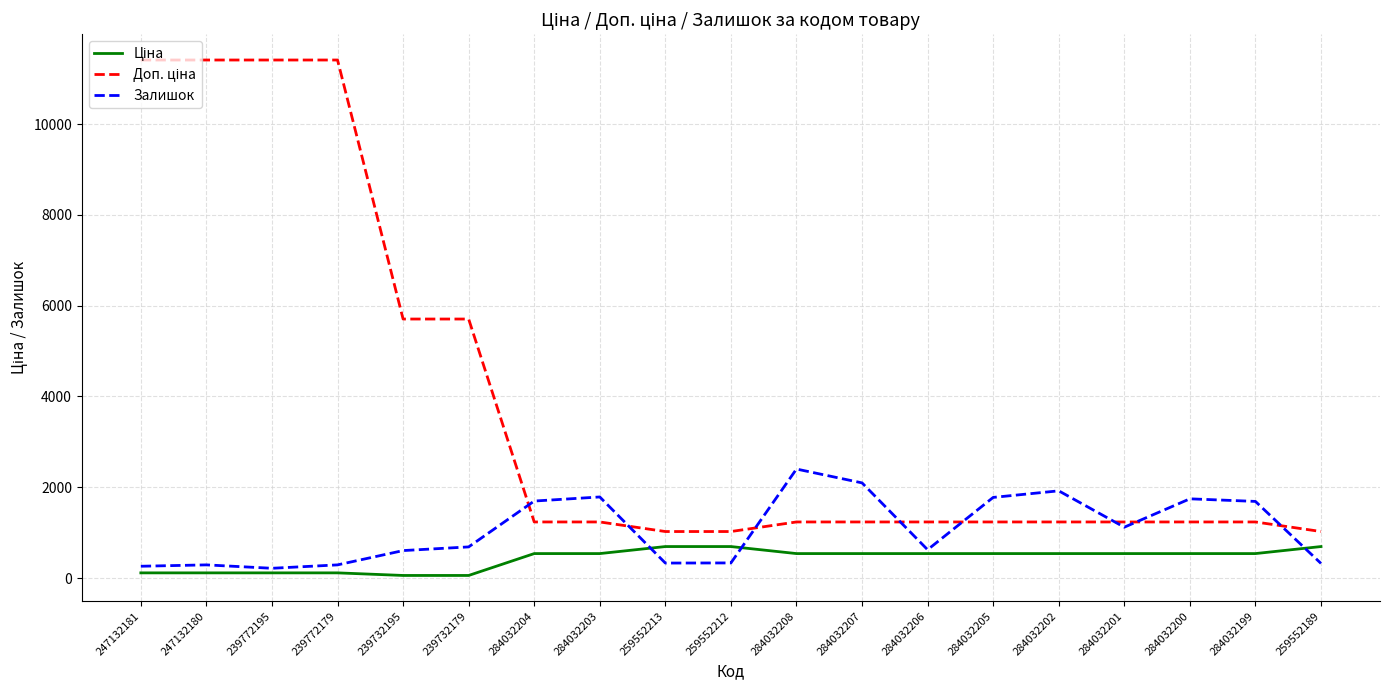

What is the greatest value displayed?

11410.0